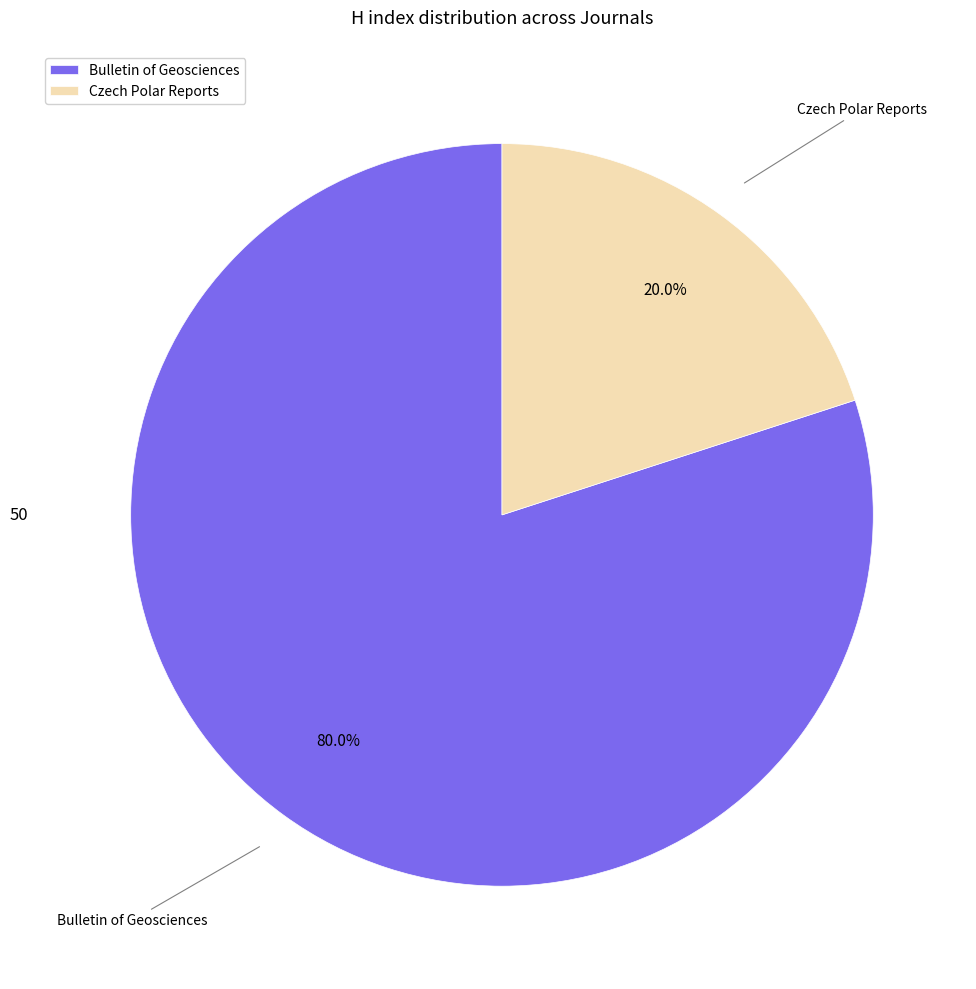

Between Czech Polar Reports and Bulletin of Geosciences, which is larger?

Bulletin of Geosciences